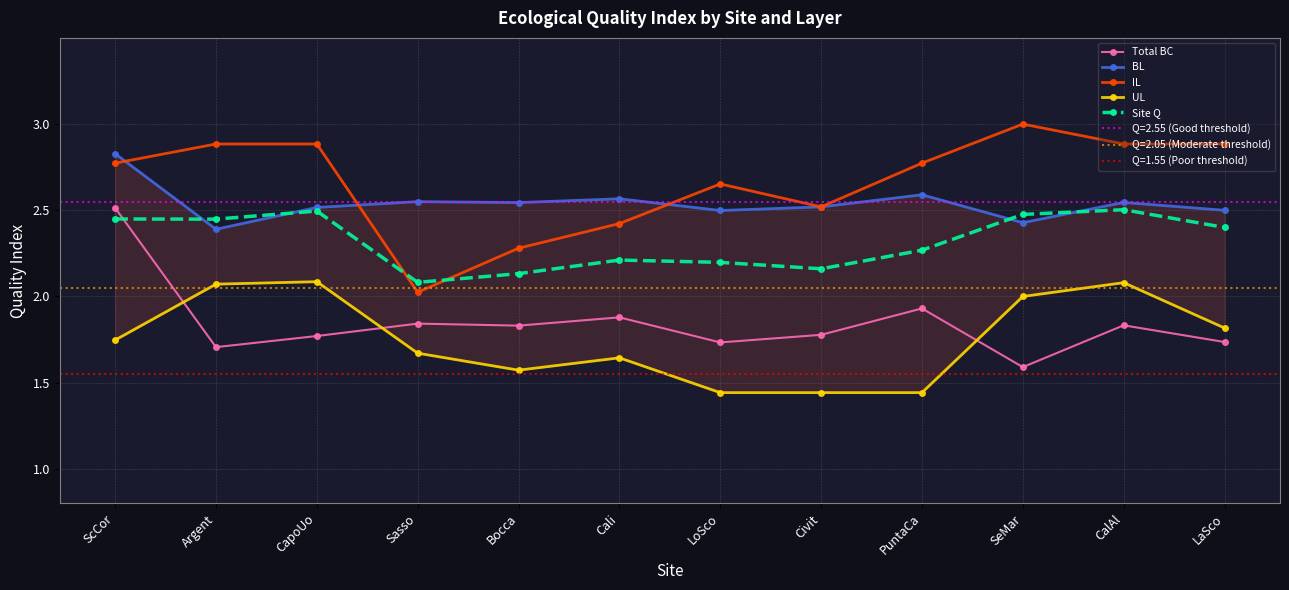

How many lines are shown in the chart?

5